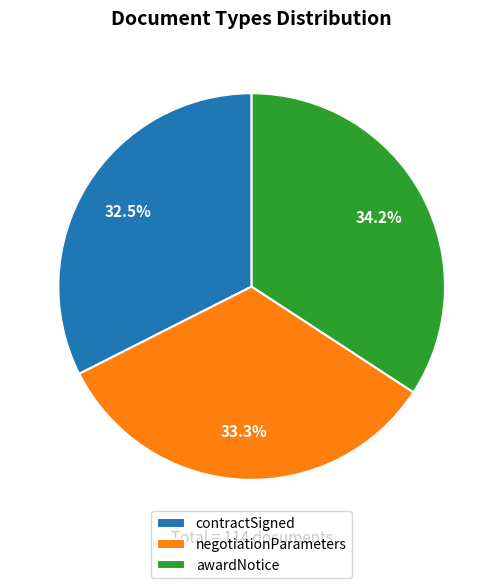

The contractSigned slice represents 23% of the pie. True or false?

False